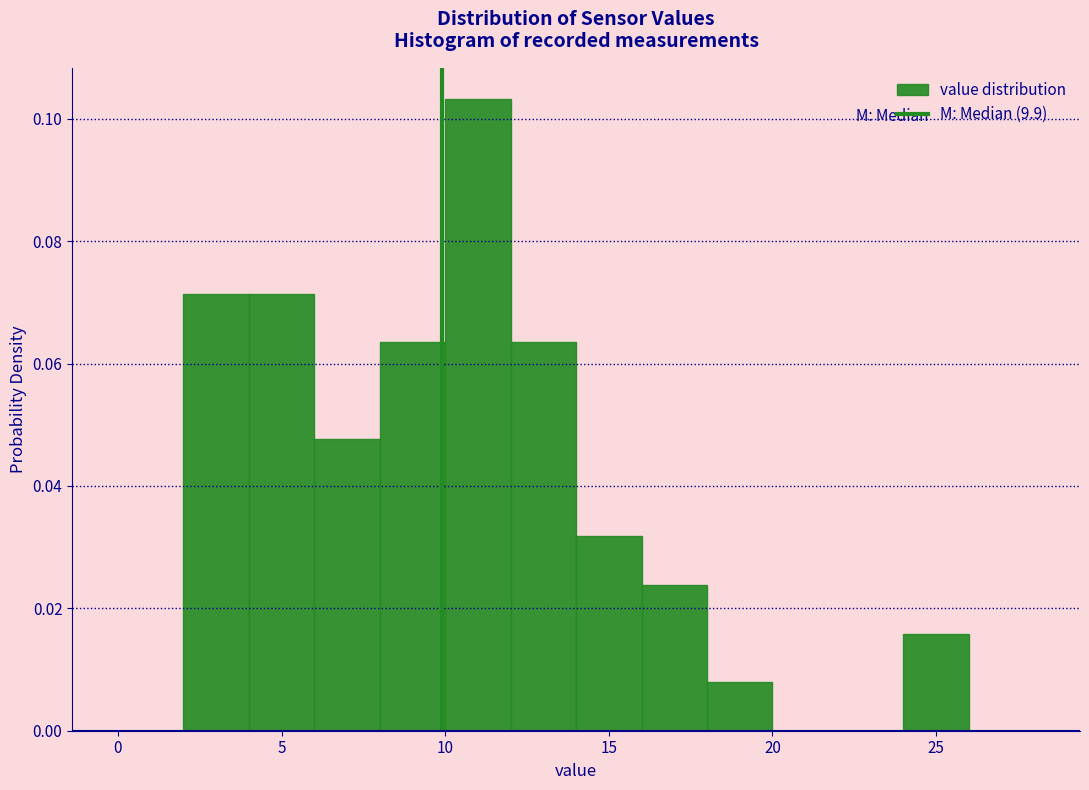

Reading left to right, list every bar in this chart as the range it spans on the x-axis followed by its height. The values are not printed on the chart, so give them approximately, as read against the axis.

0 to 2: 0
2 to 4: 0.072
4 to 6: 0.072
6 to 8: 0.048
8 to 10: 0.064
10 to 12: 0.104
12 to 14: 0.064
14 to 16: 0.032
16 to 18: 0.024
18 to 20: 0.008
20 to 22: 0
22 to 24: 0
24 to 26: 0.016
26 to 28: 0